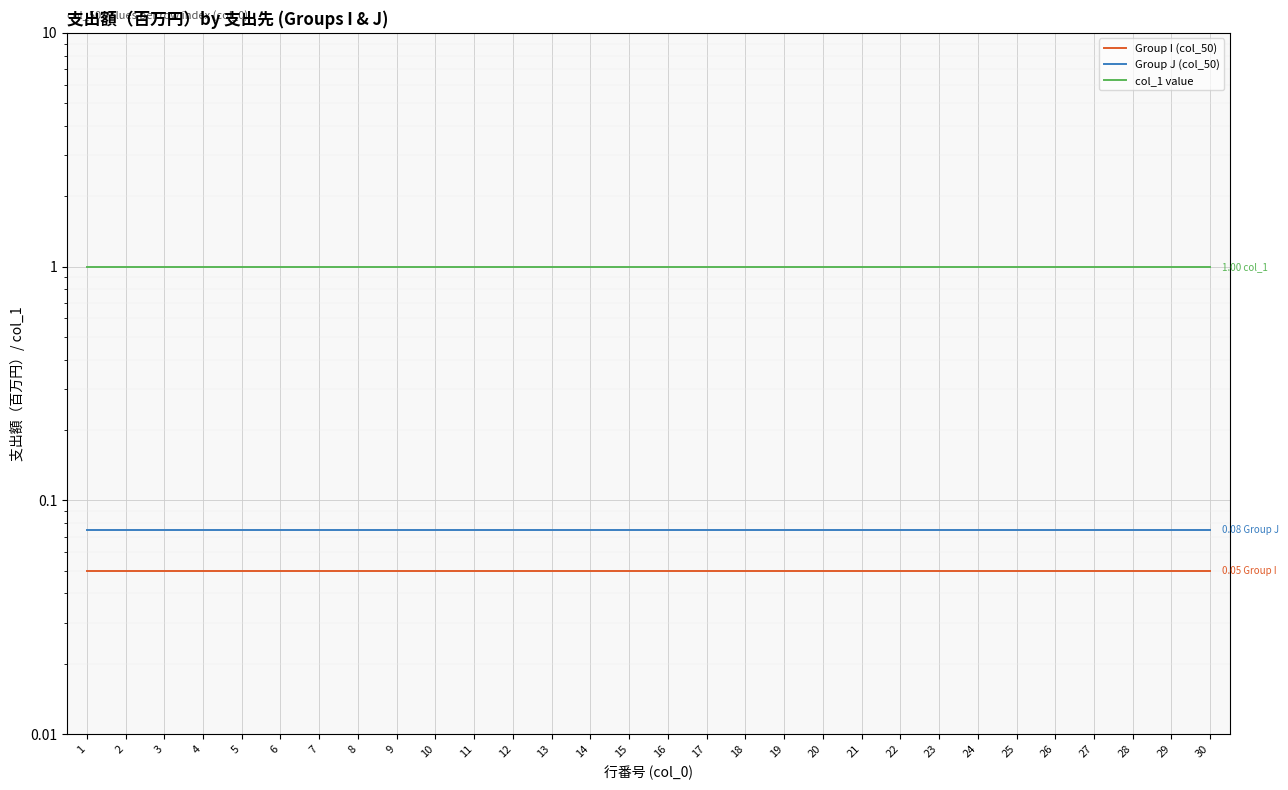

Between 16 and 17, which series saw the biggest shift?

Group I (col_50)